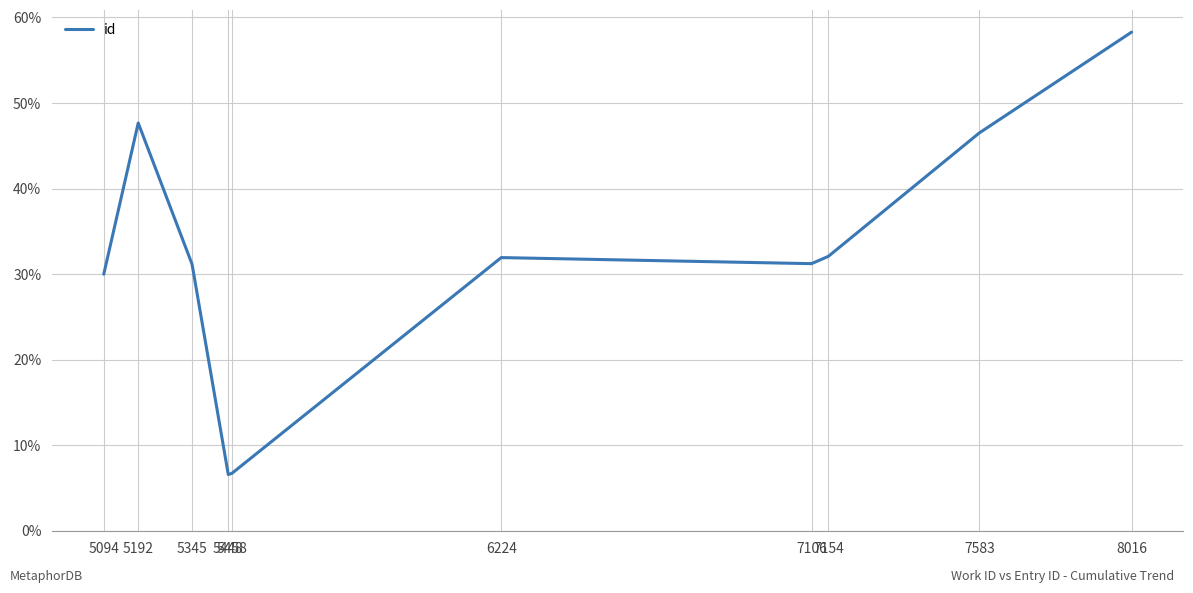

How many lines are shown in the chart?

1